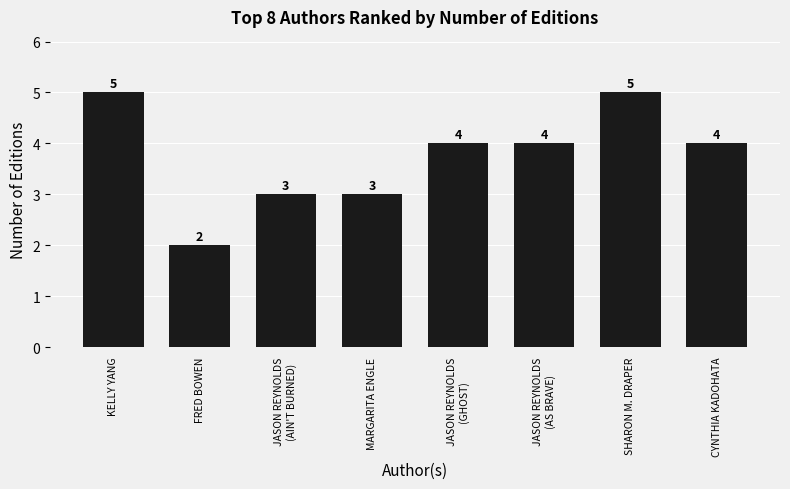

What is the average value?

4